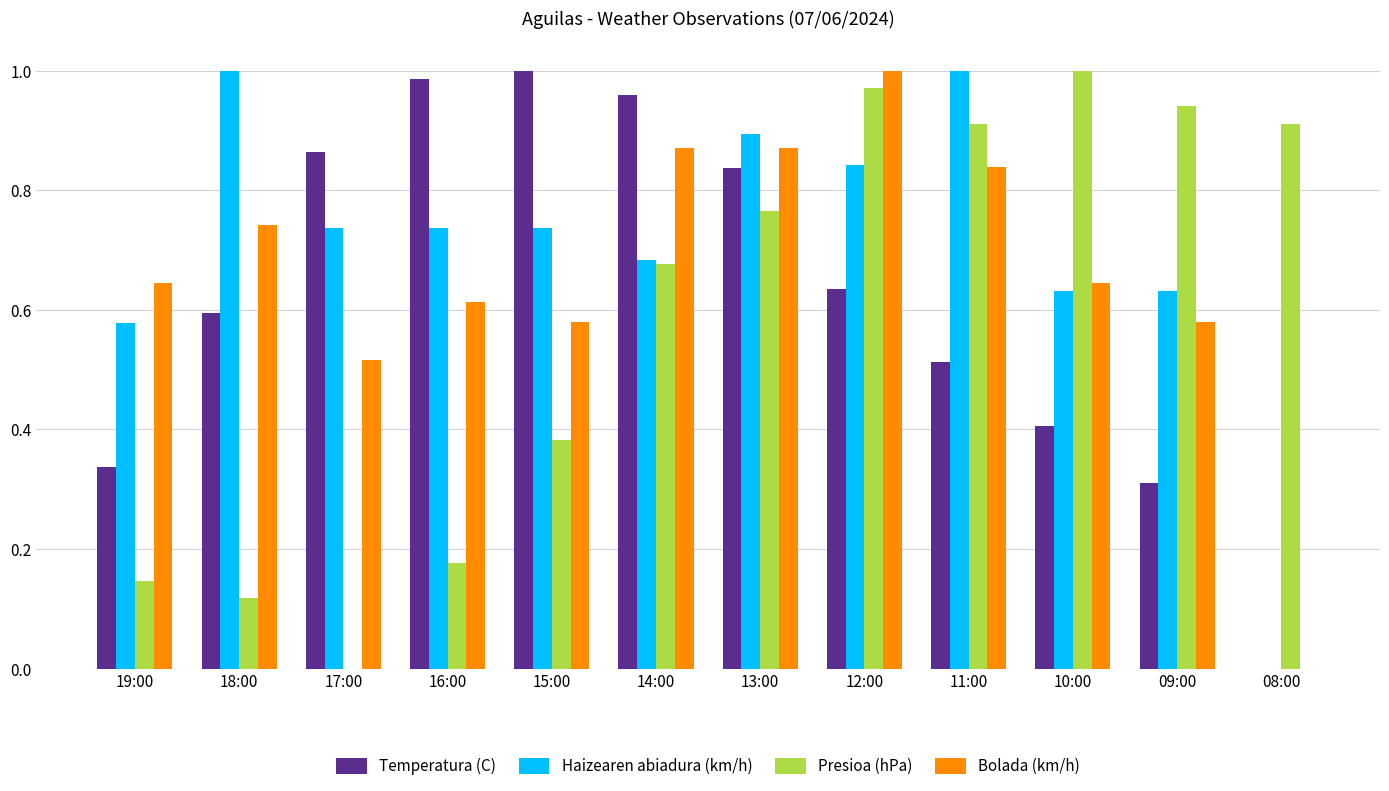

The Haizearen abiadura (km/h) series shows 0.2 at 14:00. True or false?

False